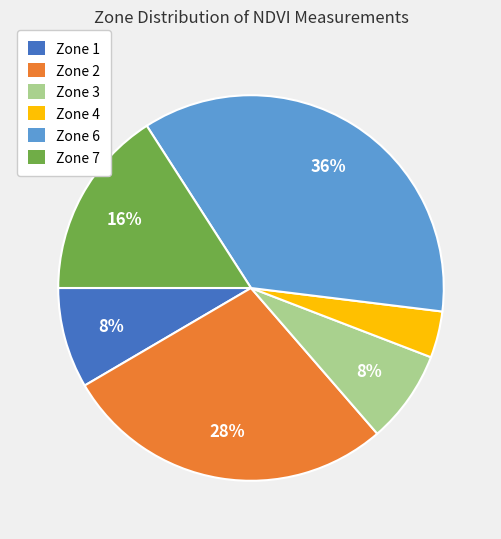

Does any single category account for the majority?

No